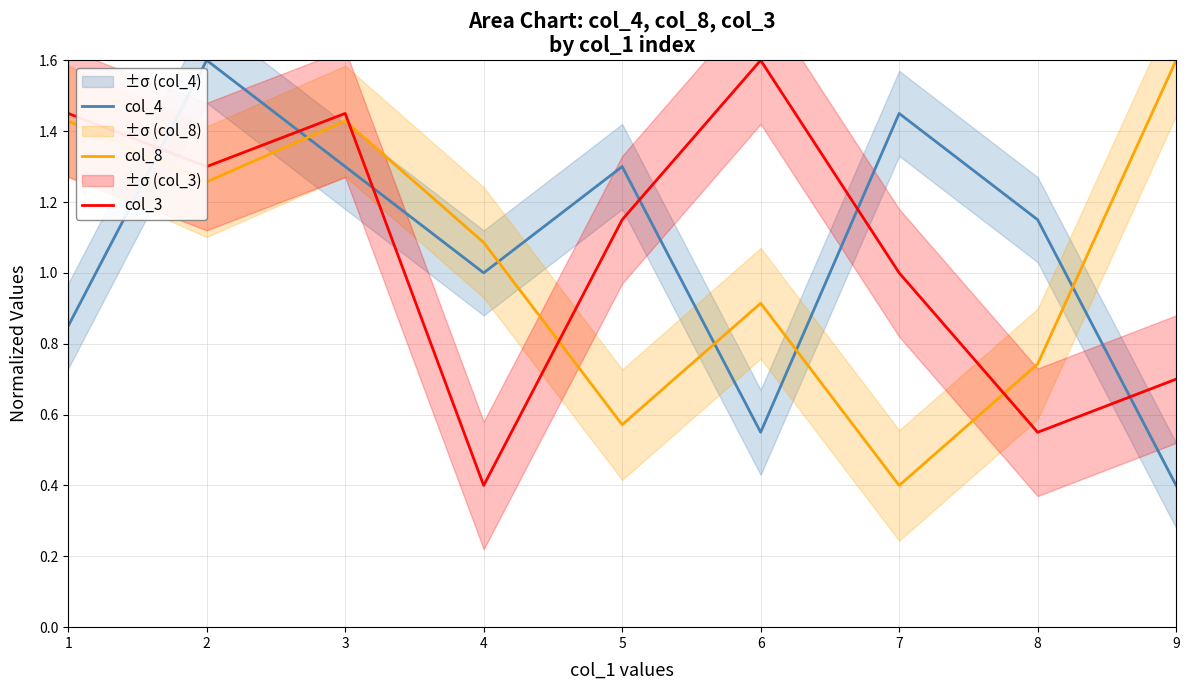

Between which two adjacent categories do col_4 and col_8 first intersect?

1 and 2